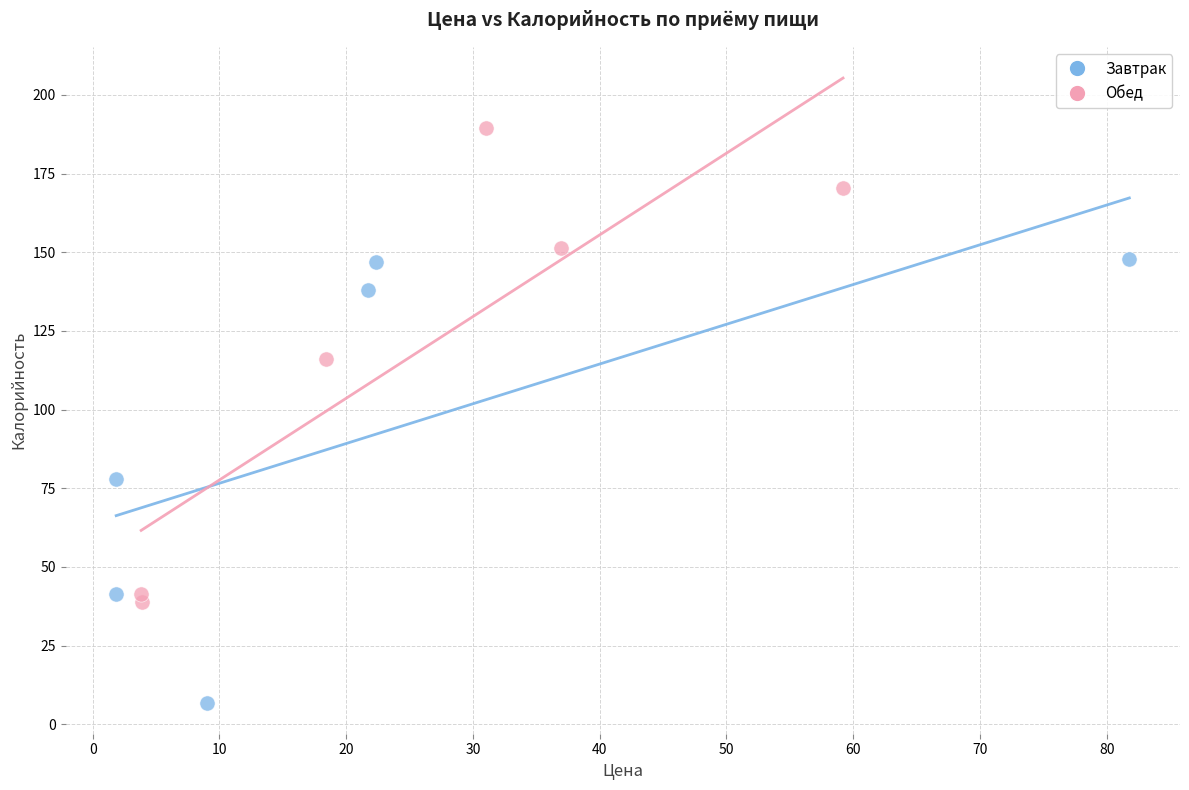

Which series contains the lowest Y value?

Завтрак